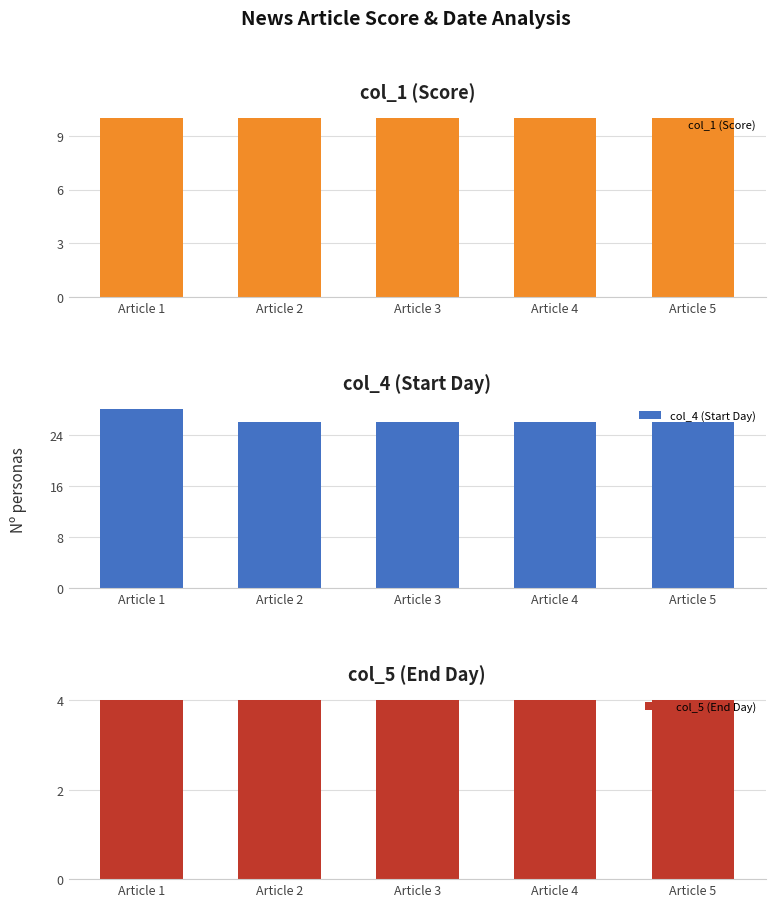

Rank the series by their maximum value, from lowest to highest.

col_5 (End Day), col_1 (Score), col_4 (Start Day)